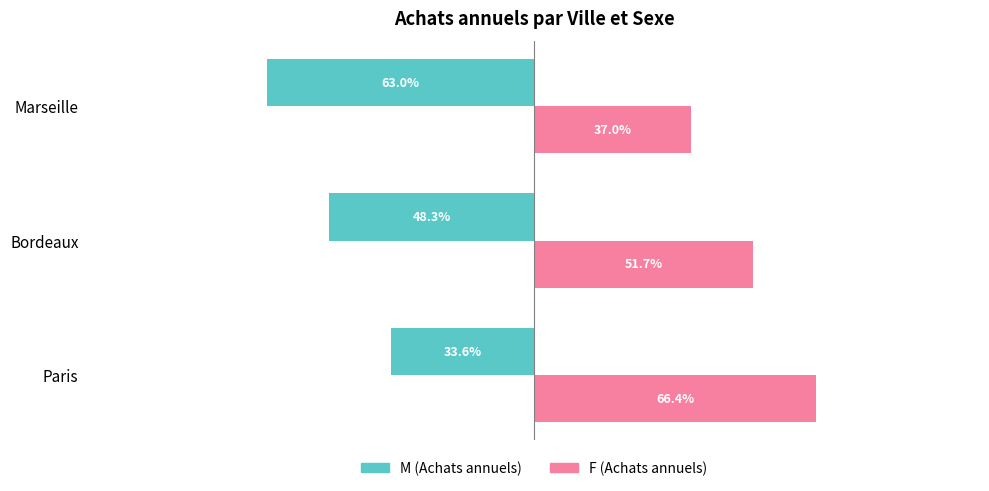

Rank the categories by F (Achats annuels) value from lowest to highest.

Marseille, Bordeaux, Paris